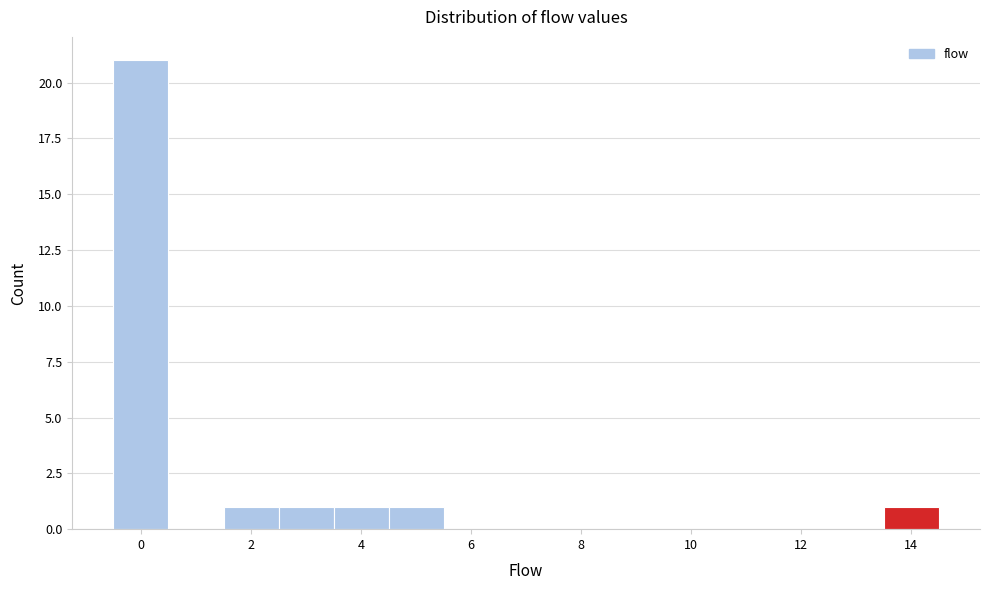

What is the height of the bar covering 4.5 to 5.5 on the x-axis? Neither the bar edges nor the heights are printed on the chart, so give them approximately, as read against the axes.

1